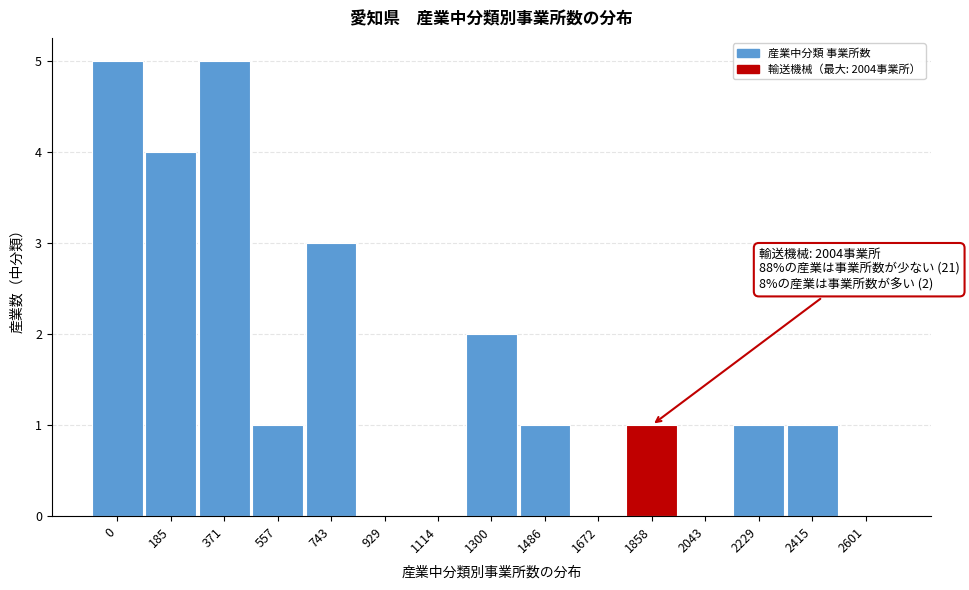

Reading left to right, list all the values displayed in this chart.

0=5	185=4	371=5	557=1	743=3	929=0	1114=0	1300=2	1486=1	1672=0	1858=1	2043=0	2229=1	2415=1	2601=0